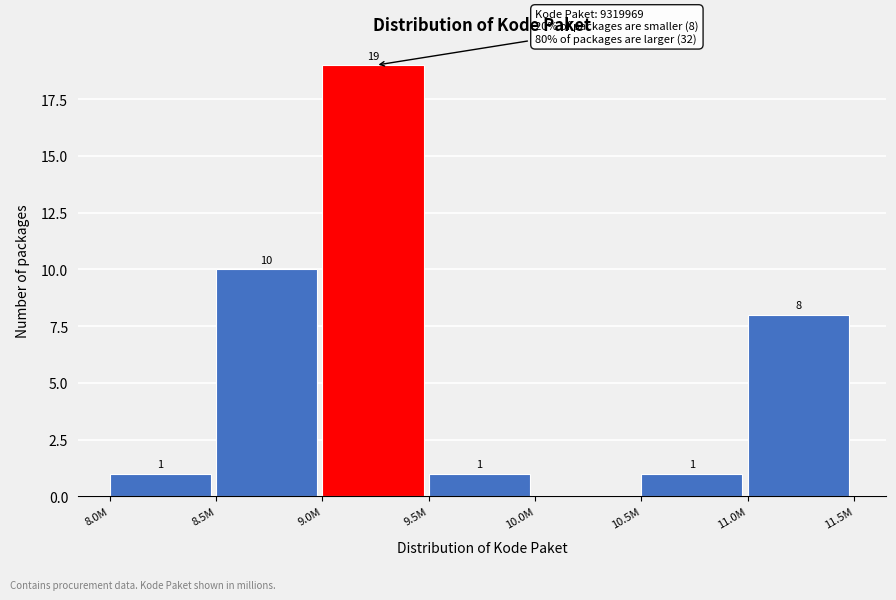

Reading left to right, extract all data points from this chart.

8.0M=1	8.5M=10	9.0M=19	9.5M=1	10.0M=0	10.5M=1	11.0M=8